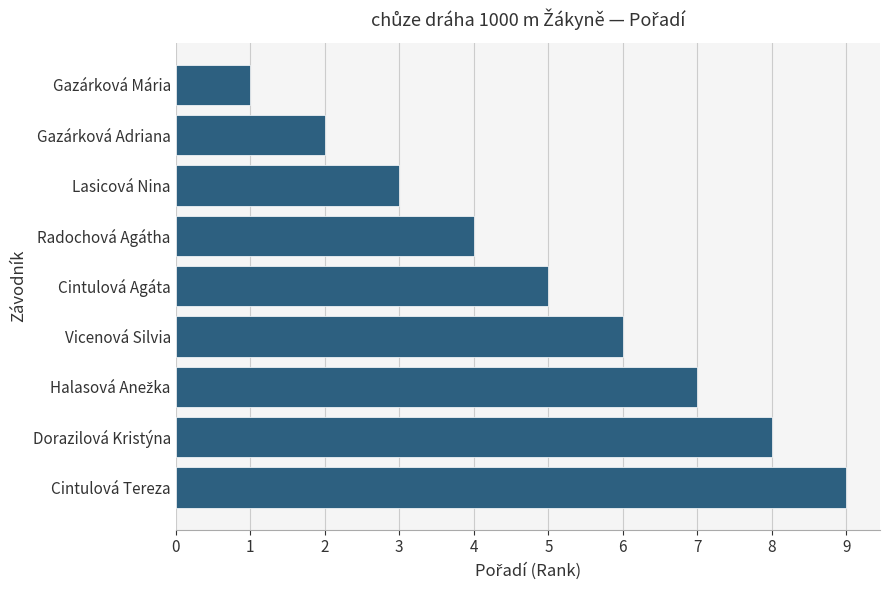

The value at Cintulová Tereza is 6. True or false?

False